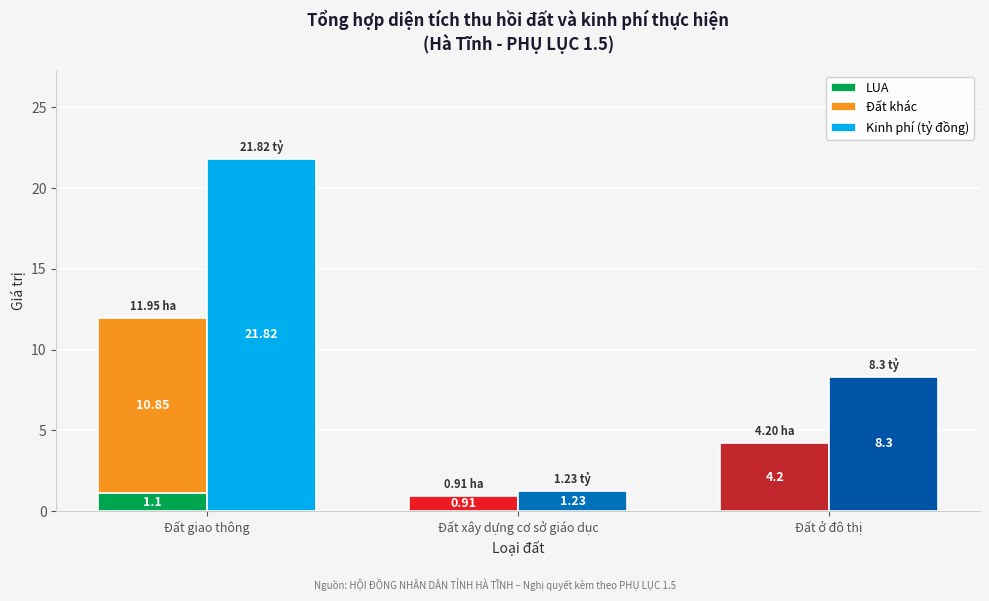

At which category is the sum across all series the highest?

Đất giao thông